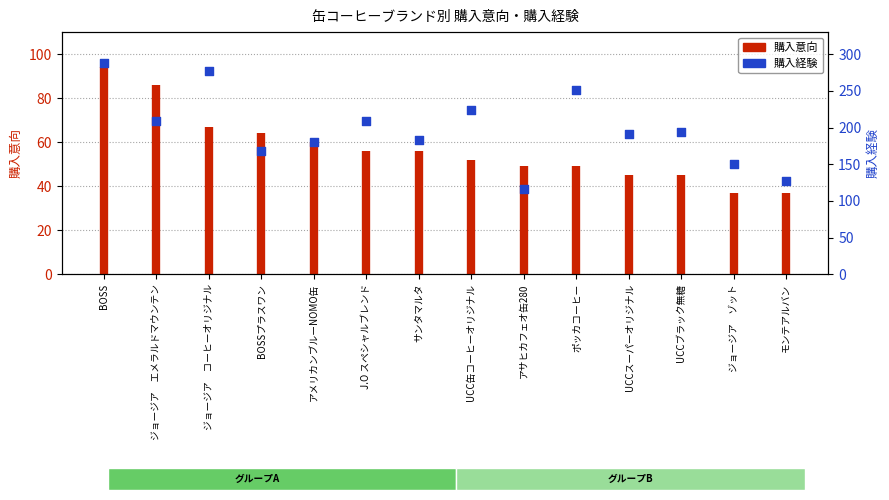

Between UCC缶コーヒーオリジナル and UCCブラック無糖, which is larger?

UCC缶コーヒーオリジナル